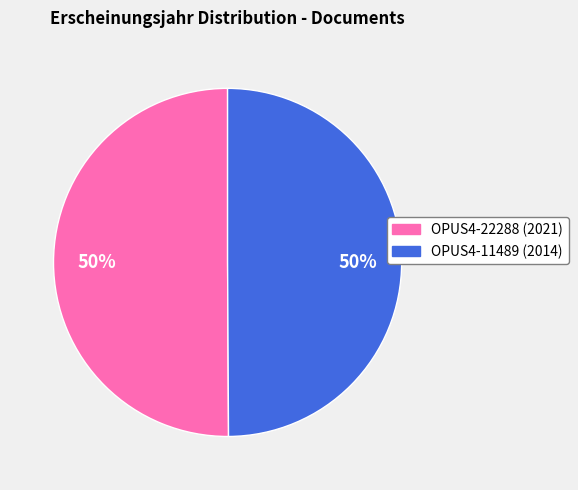

The OPUS4-22288 slice represents 50% of the pie. True or false?

True